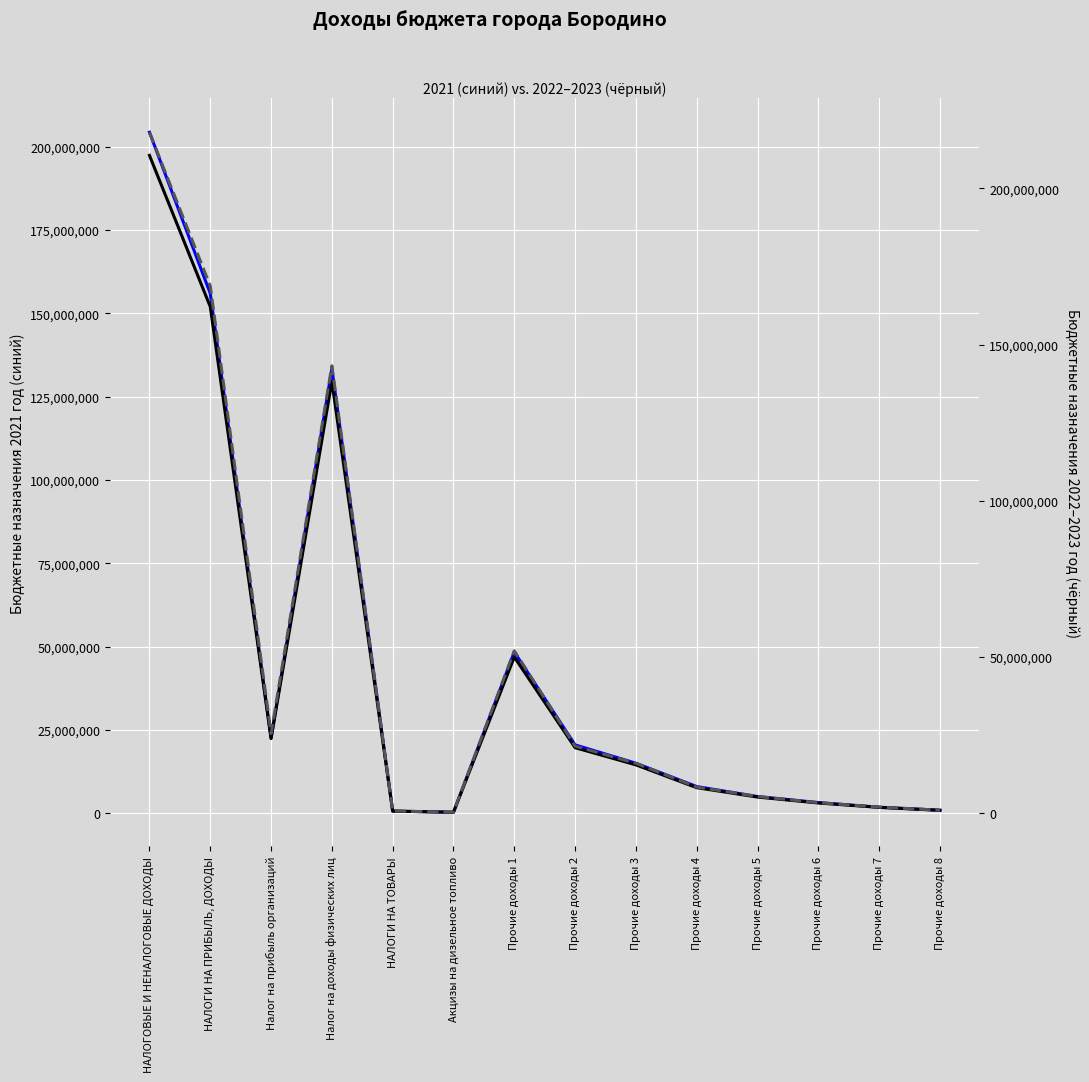

Is it true that Бюджетные назначения 2023 год equals 8775291.5 at Прочие доходы 3?

False